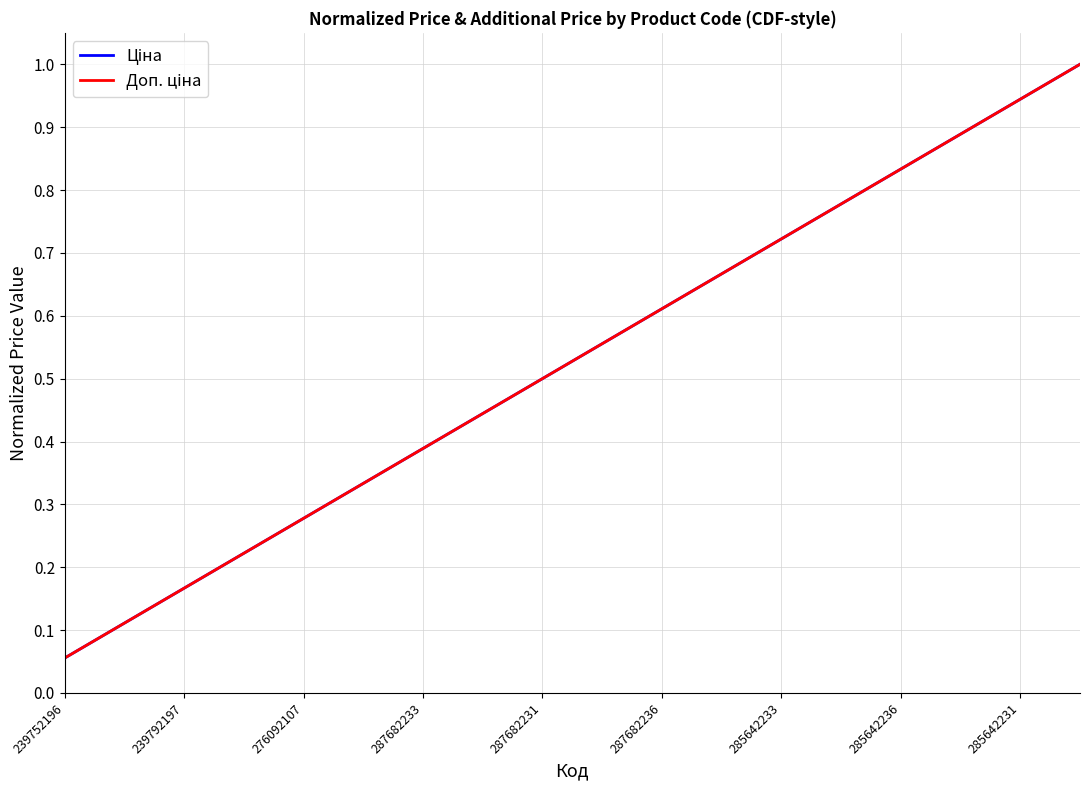

At which category is the sum across all series the highest?

17